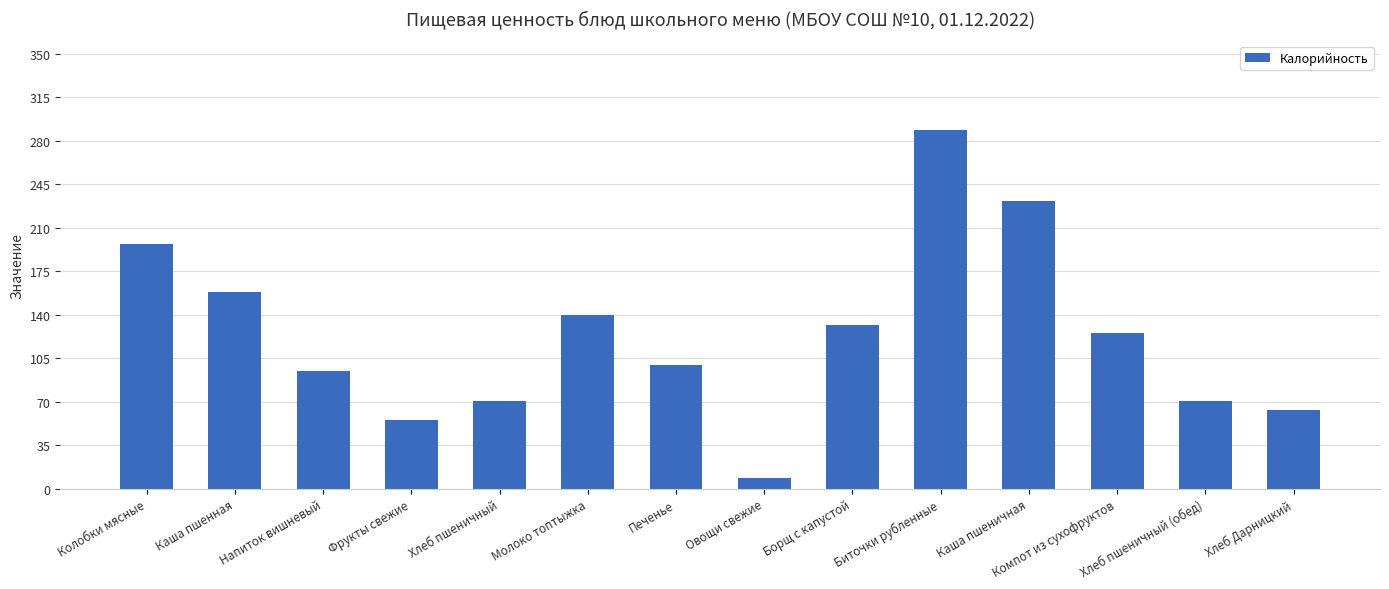

What is the change in value from Хлеб пшеничный to Молоко топтыжка?

+69.6